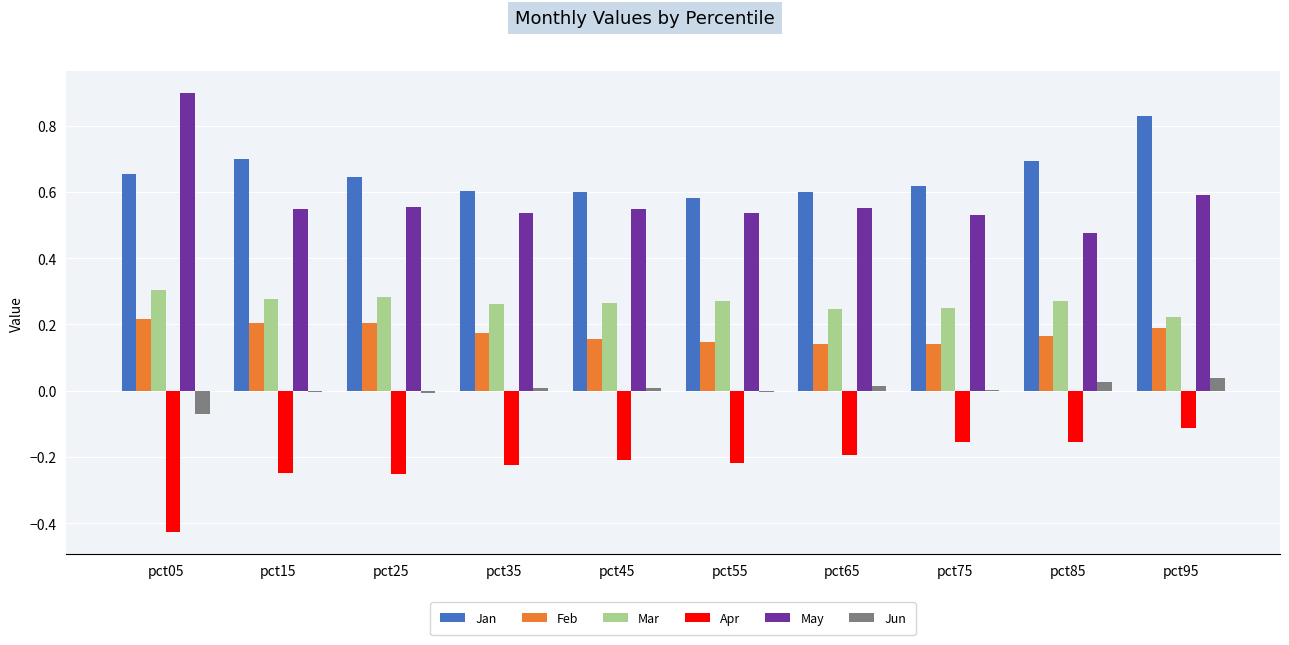

How many groups of bars are there?

10